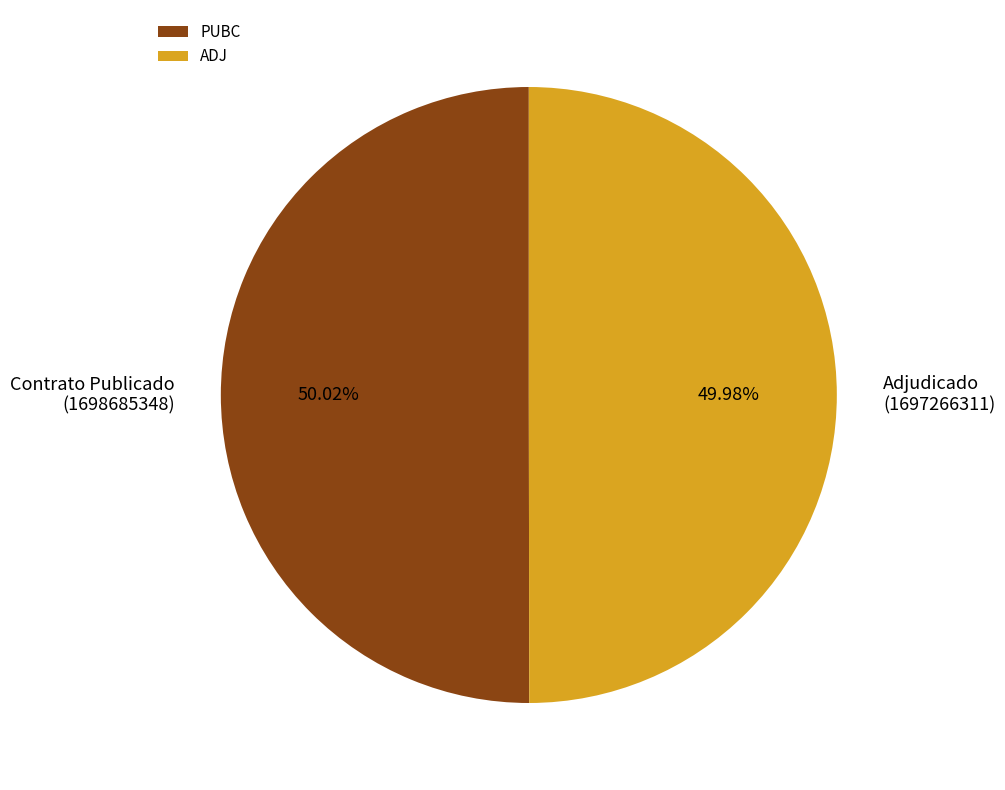

Approximately how many times larger is the value at ADJ compared to PUBC?

1.0